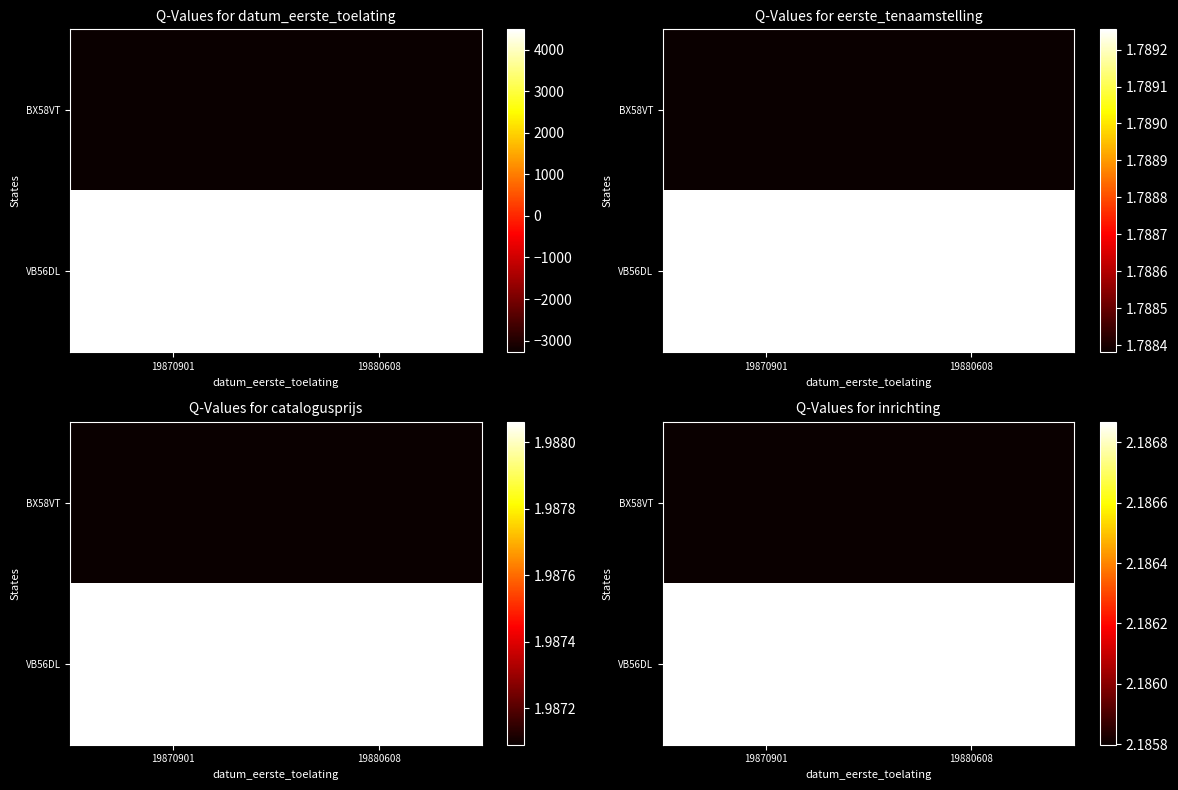

True or false: VB56DL has a value of 31038524.2 at 19870901.

False